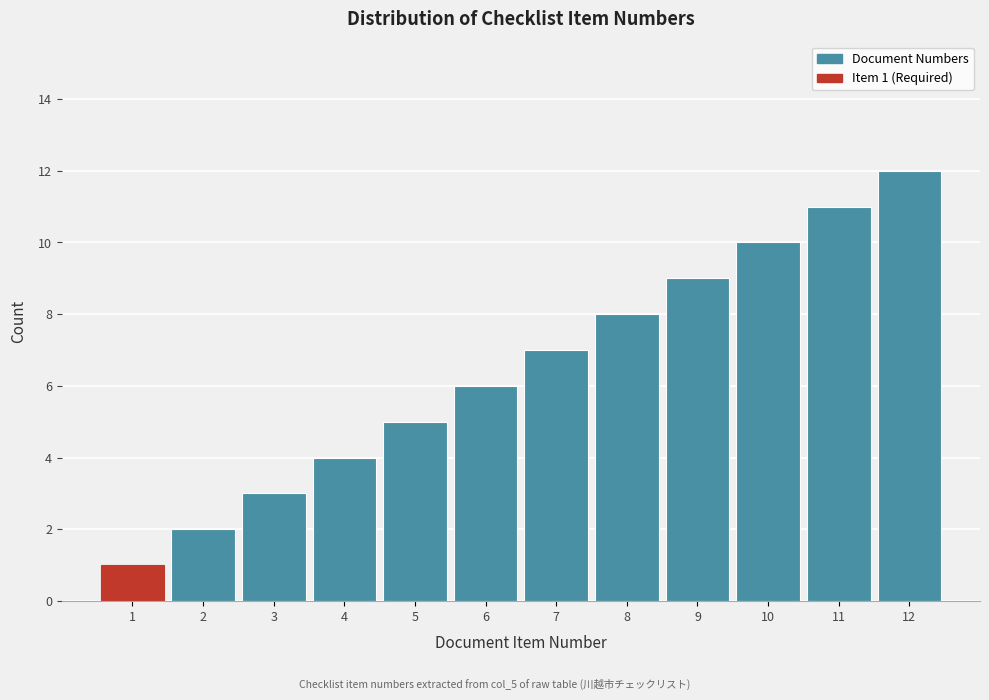

Which category has the highest value across all series?

12